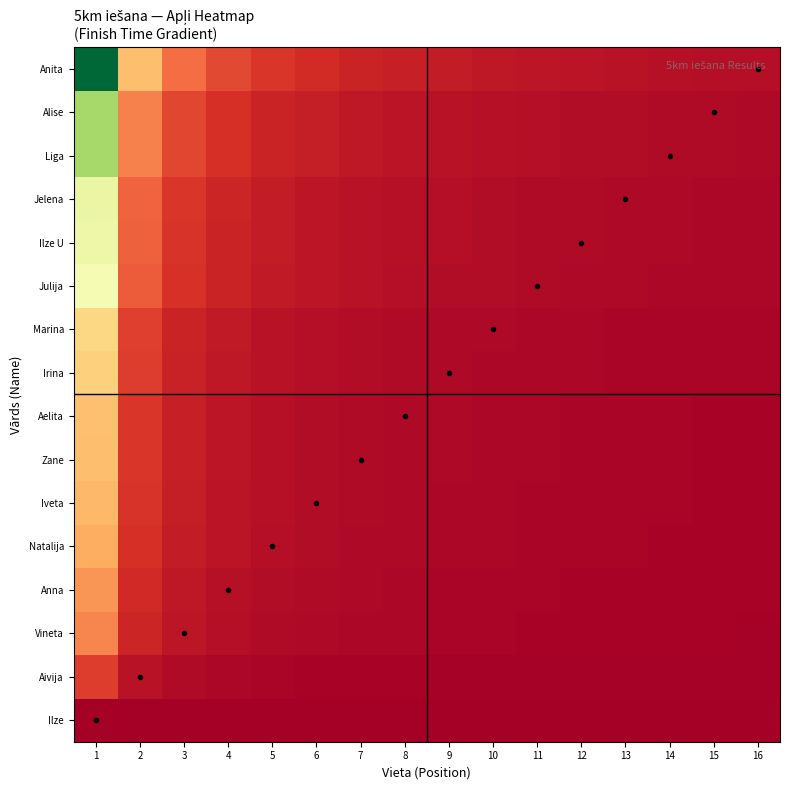

At which category is the sum across all series the highest?

1